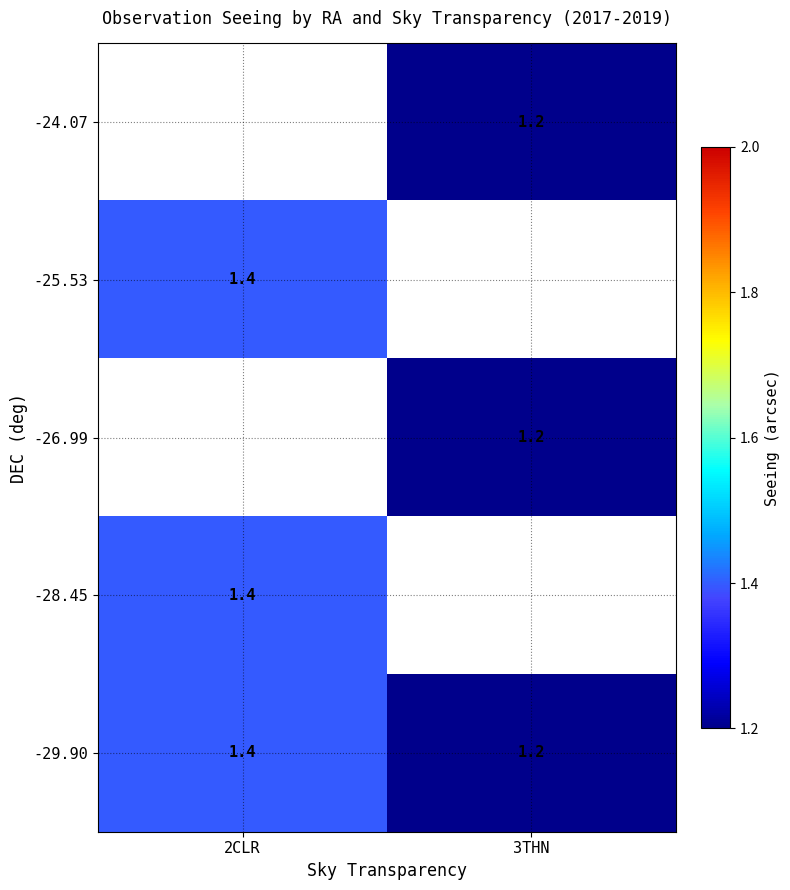

Count the number of categories in the chart.

2